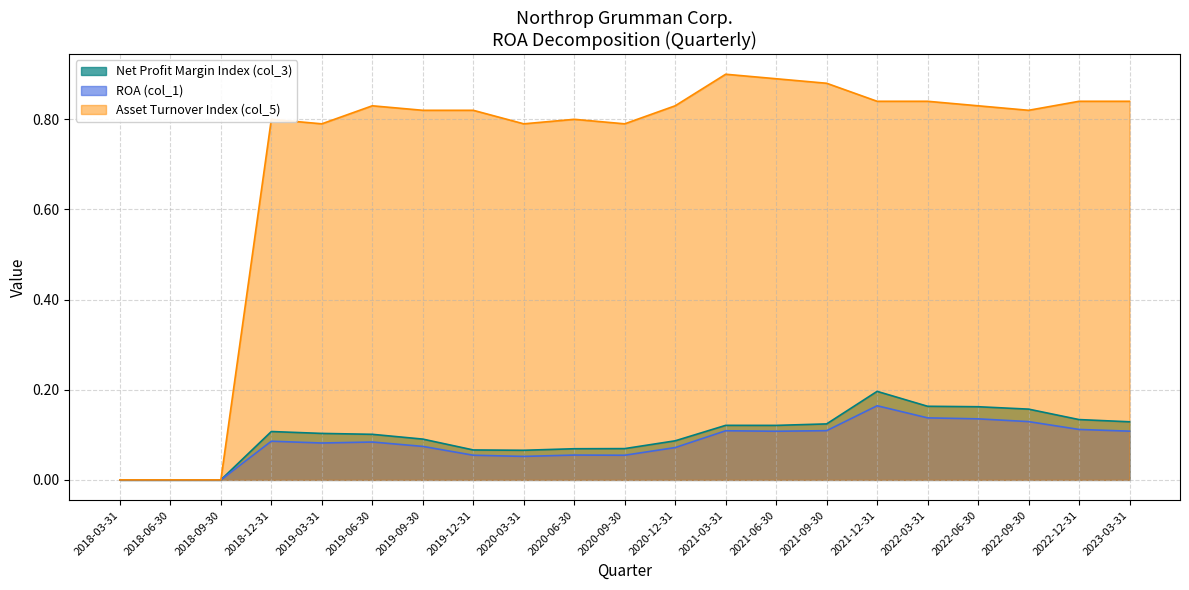

True or false: ROA (col_1) has a value of 0.1 at 2022-12-31.

True